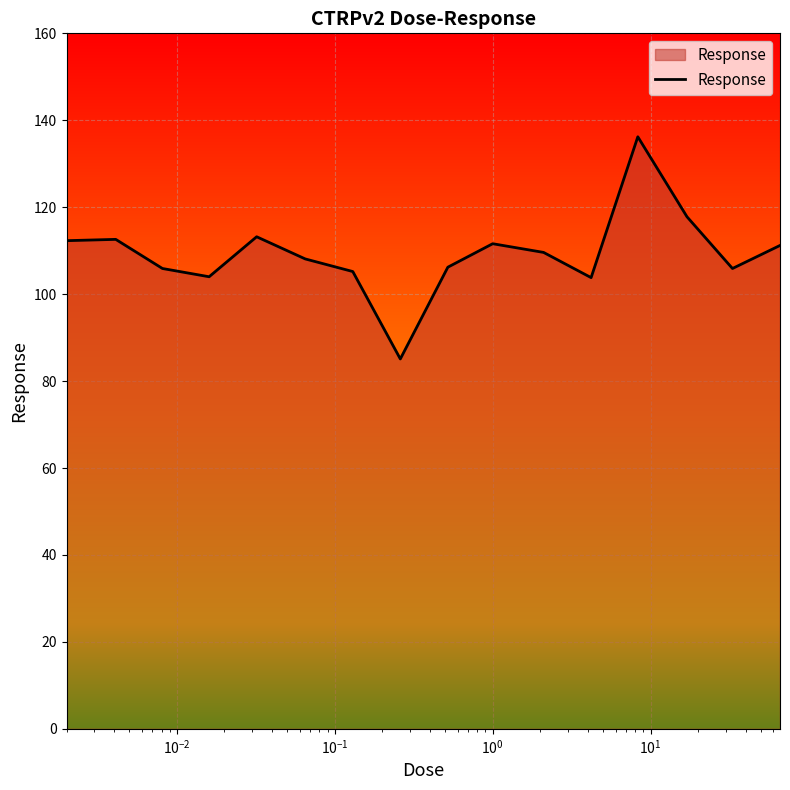

What is the greatest value displayed?

136.2